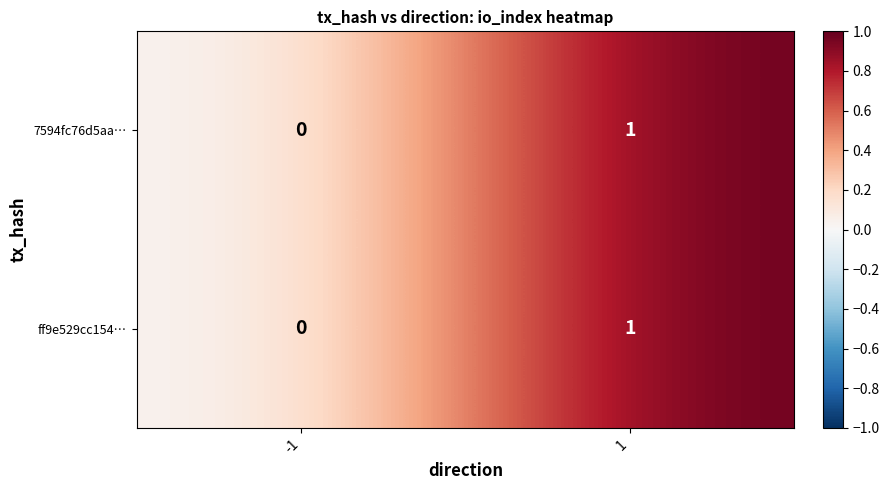

True or false: ff9e529cc154… has a value of 1 at 1.

True